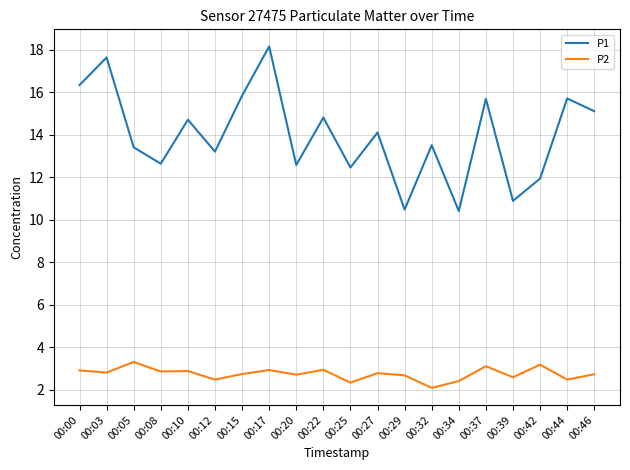

What is the difference between the P2 values at 00:05 and 00:20?

0.6